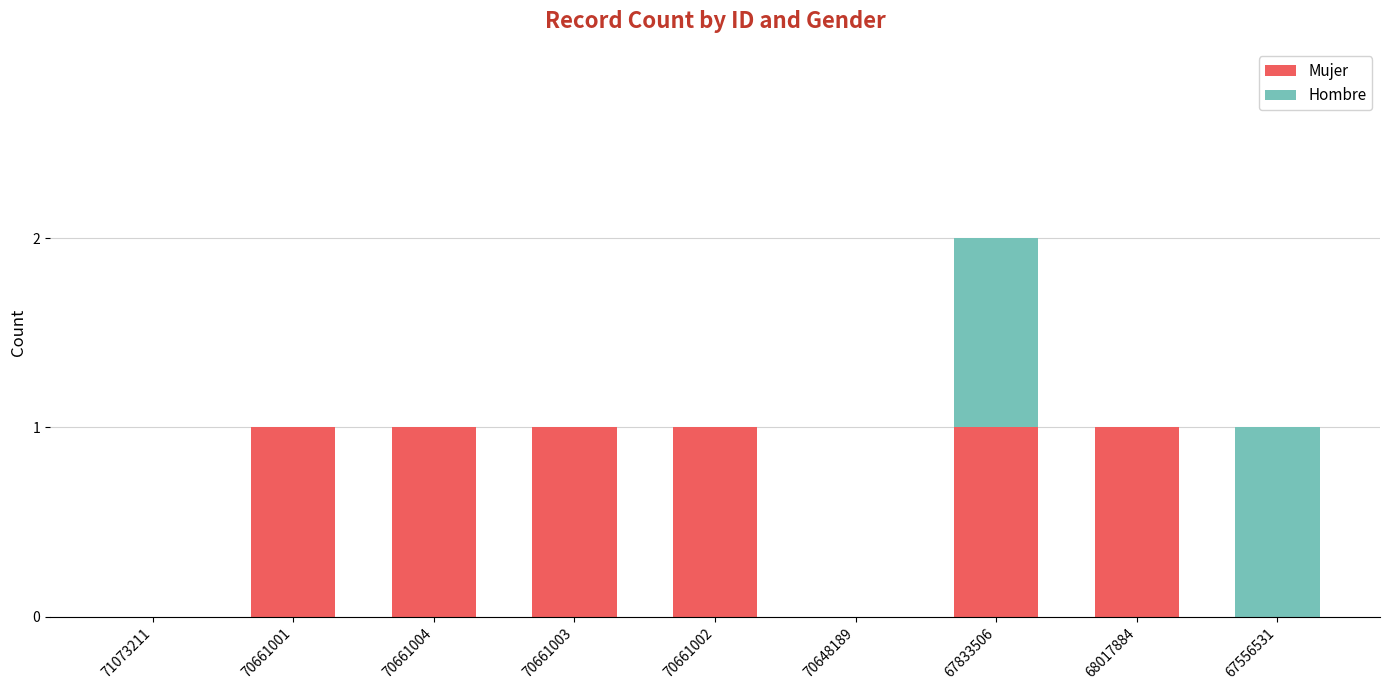

At which category is the sum across all series the highest?

67833506